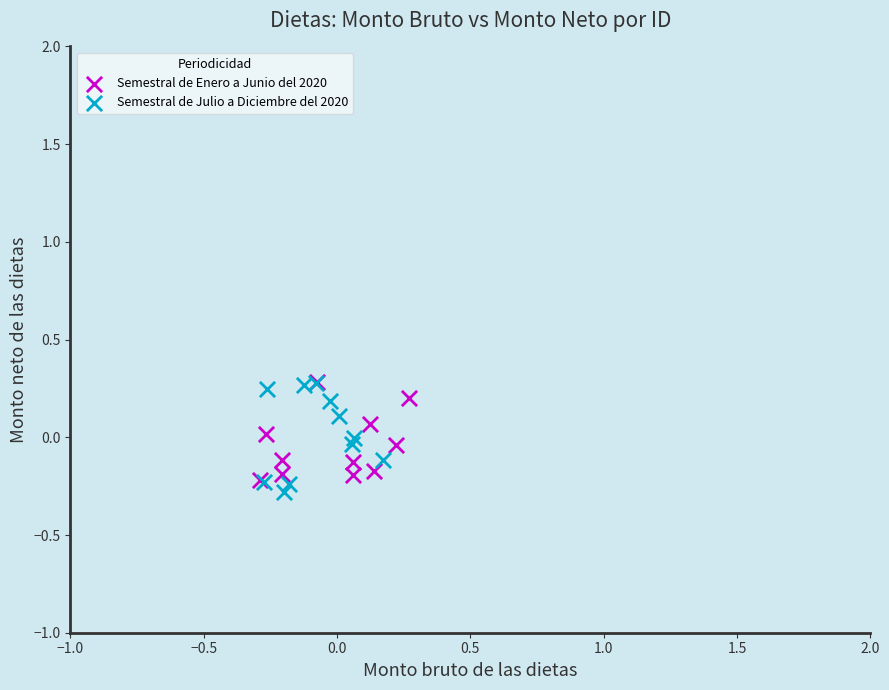

Which series has the largest Y range (max minus min)?

Semestral de Julio a Diciembre del 2020